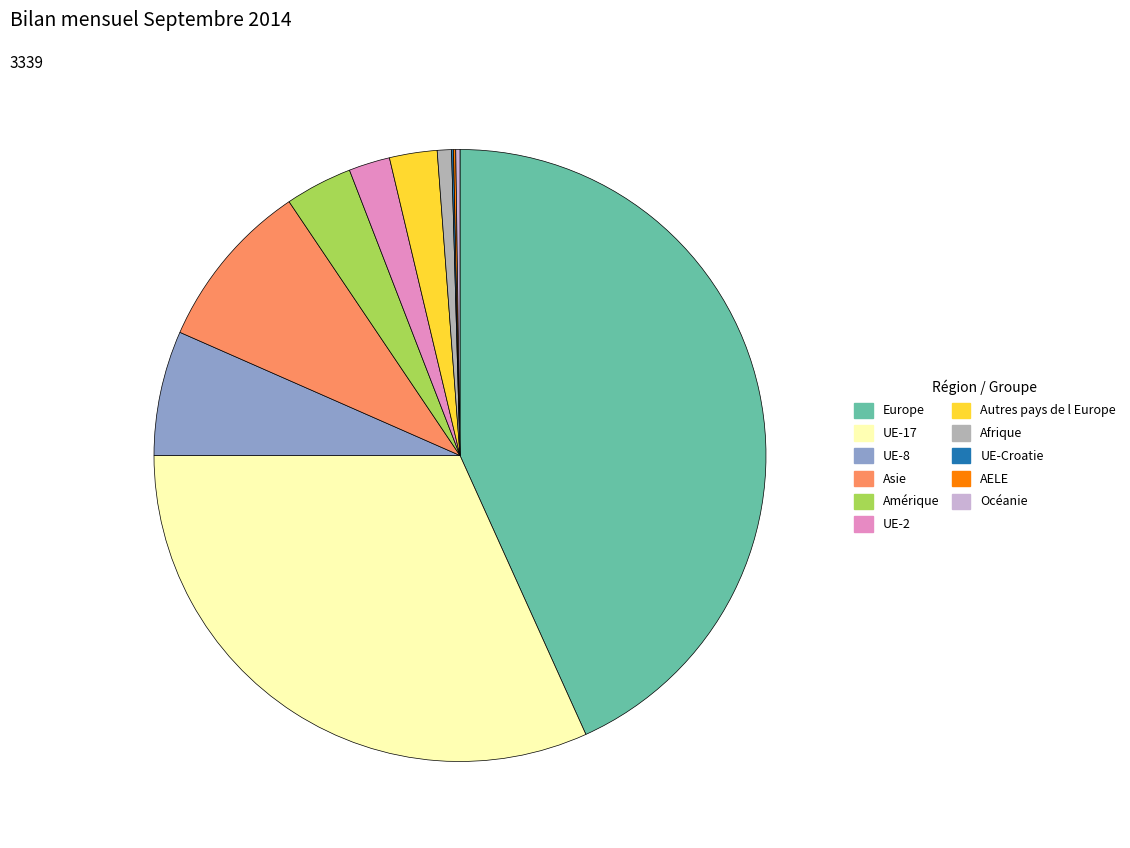

The Asie slice represents 9% of the pie. True or false?

True